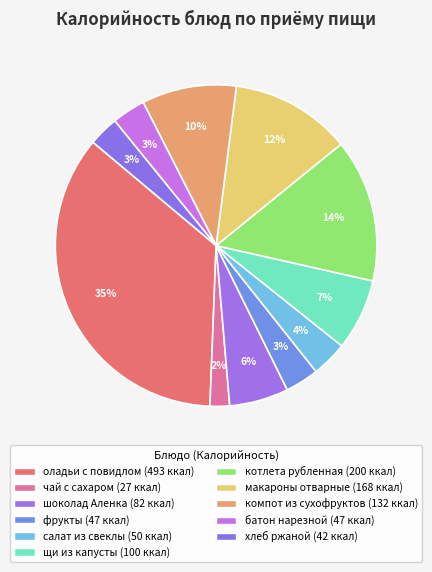

Which slice is the smallest?

чай с сахаром